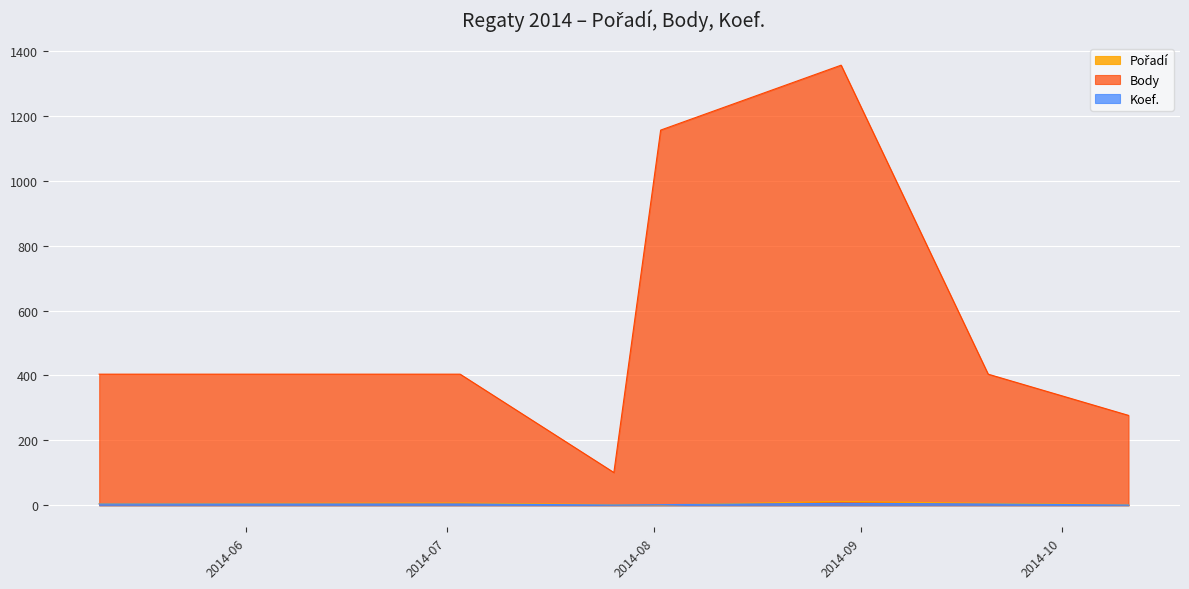

Is the value of Pořadí at 2014-08-02 greater than the value of Body at 2014-08-02?

No